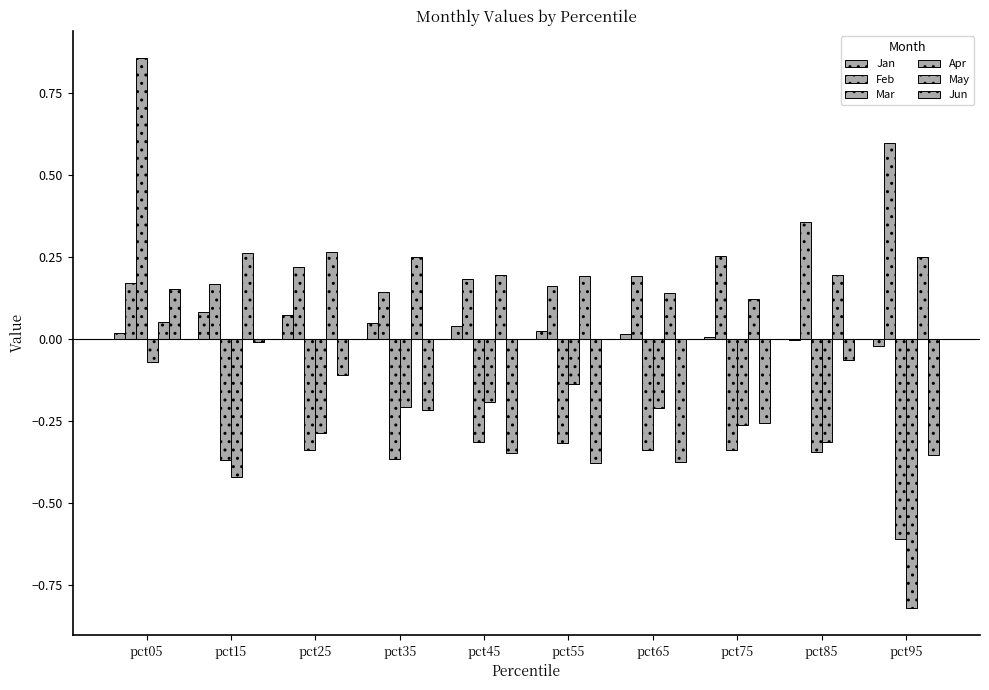

At which label does Jan first exceed 0?

pct05